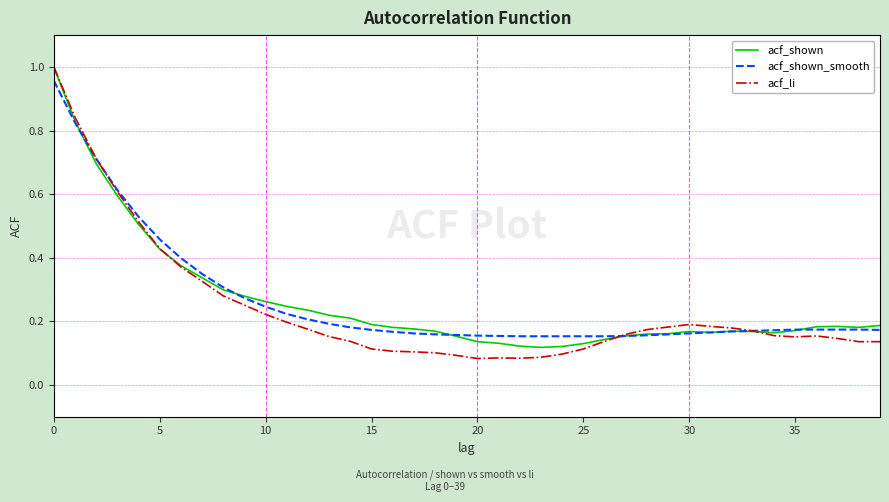

Which series has the largest range (max minus min)?

acf_li